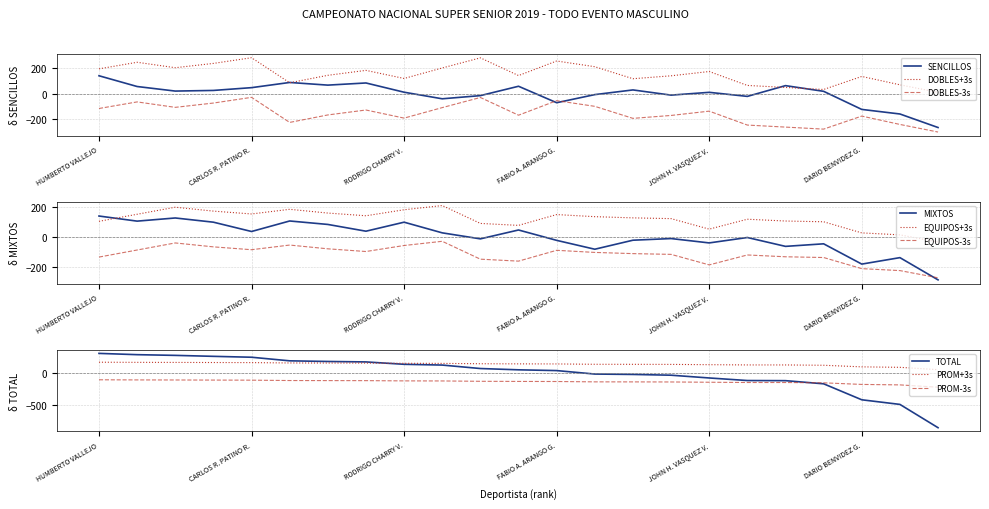

How many times do TOTAL and DOBLES cross each other?

5